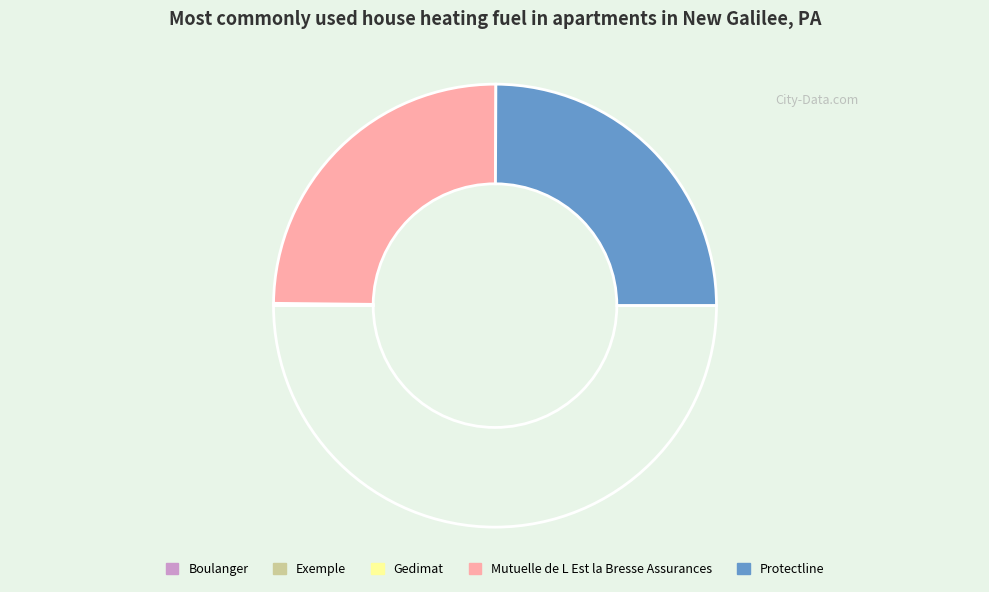

Which category has the biggest portion of the pie?

Protectline